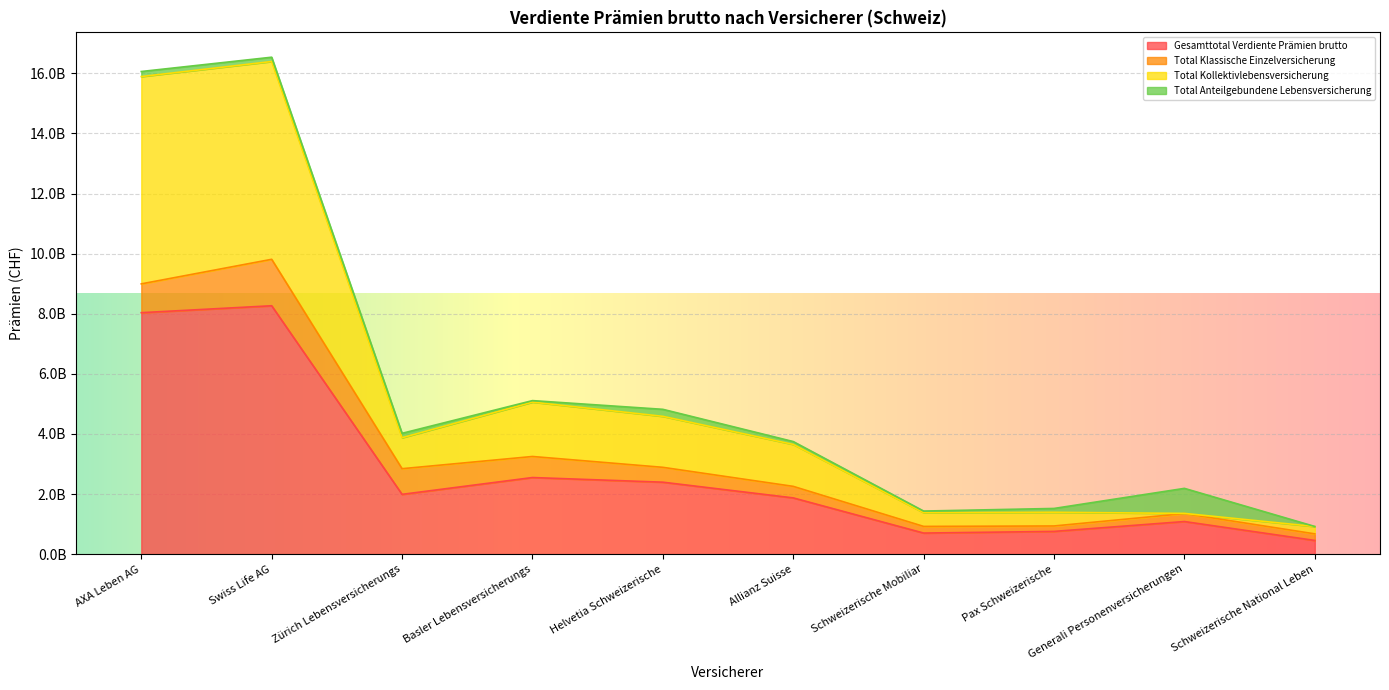

What is the highest value of the Total Kollektivlebensversicherung series?

16394753369